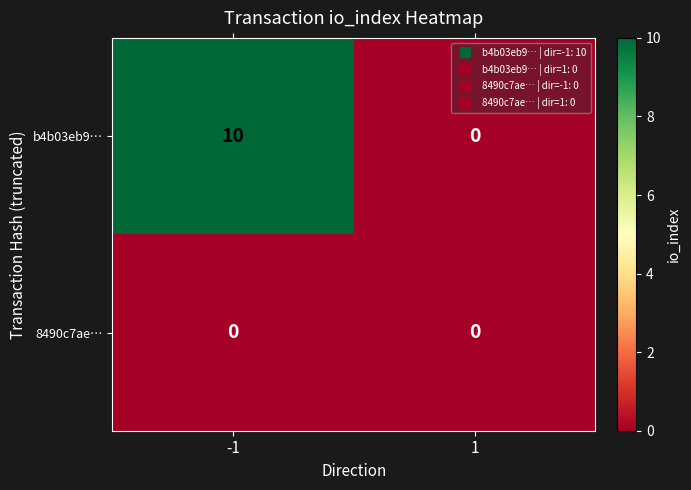

Which series has the largest range (max minus min)?

b4b03eb9…